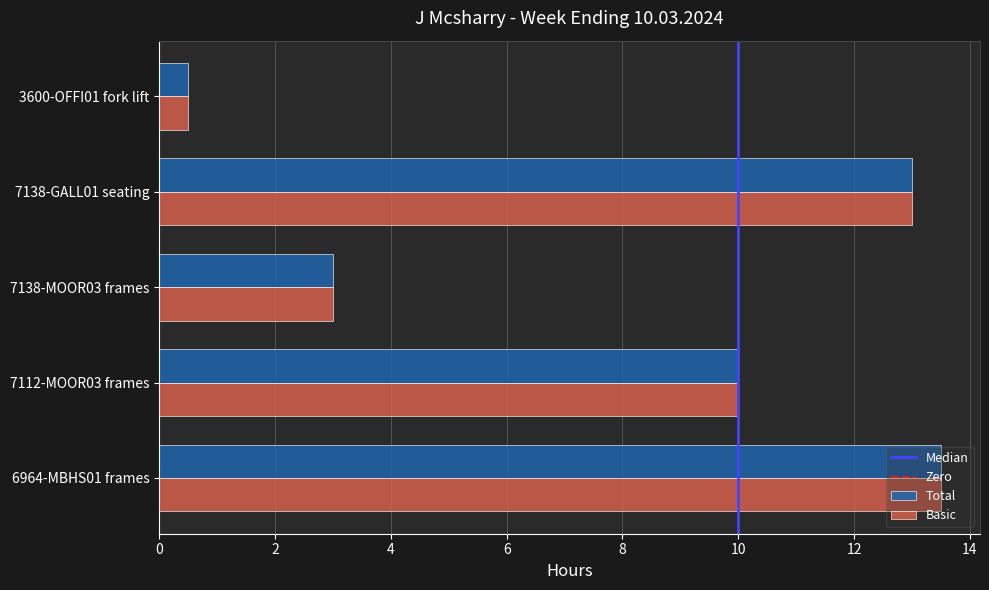

The value of Basic at 7138-MOOR03 frames is 4.8. True or false?

False